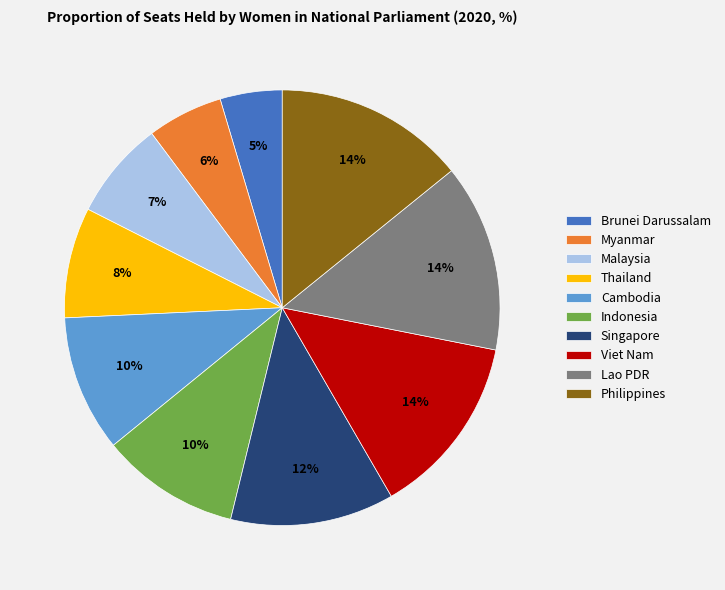

What is the smallest slice in the pie chart?

Brunei Darussalam